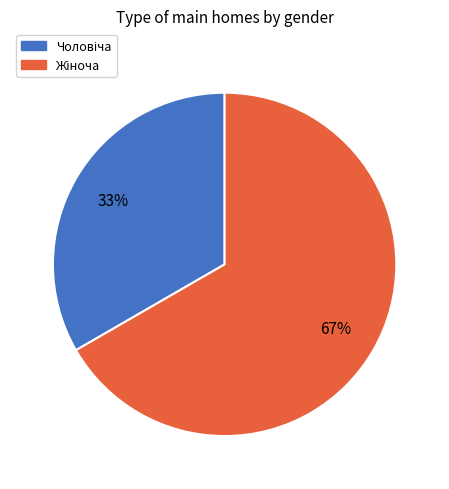

To the nearest percent, what is the average slice percentage?

50%